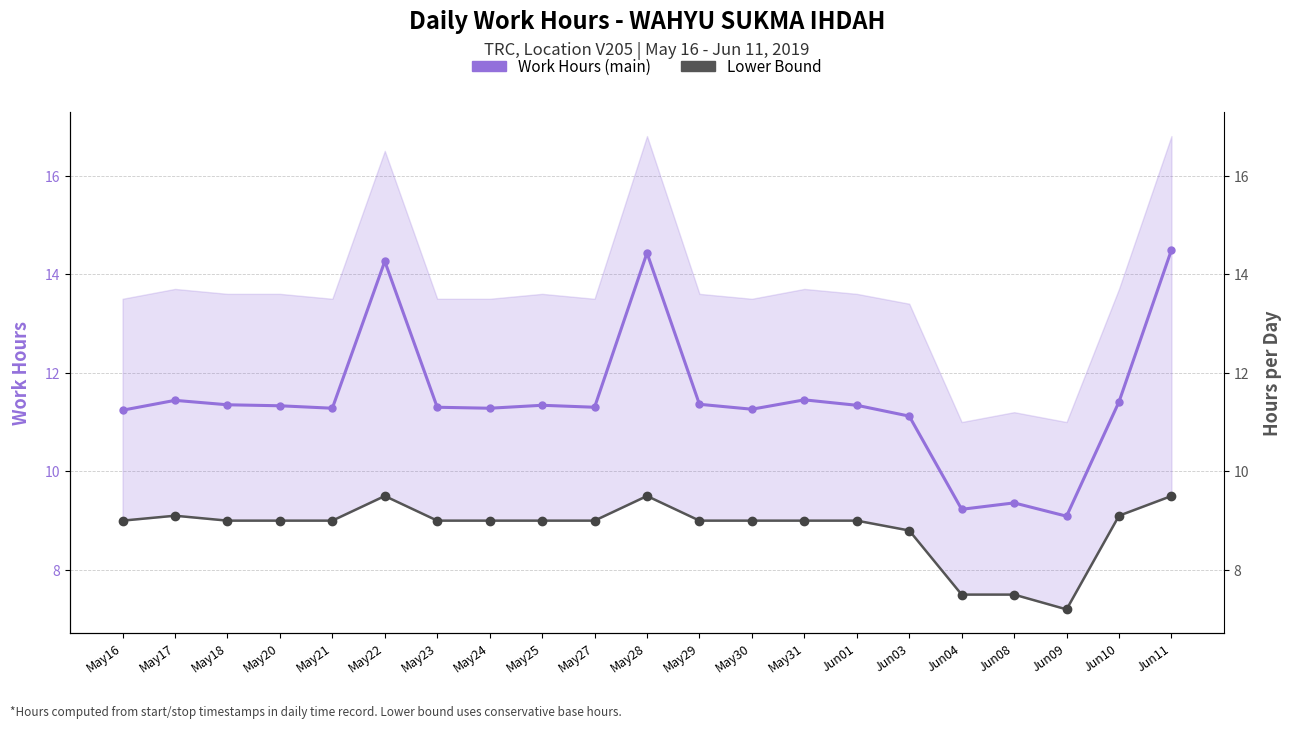

At which label does Lower Bound reach its peak?

May22